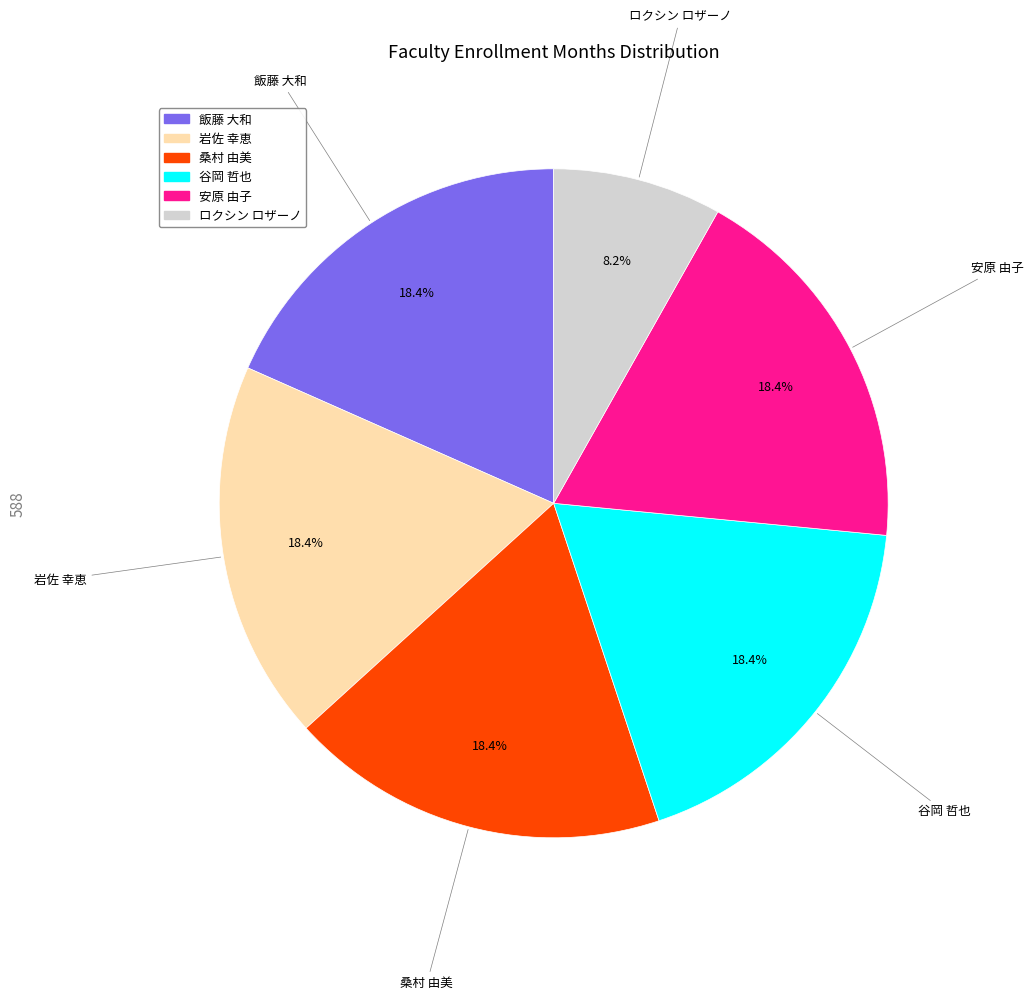

What is the smallest slice in the pie chart?

ロクシン ロザーノ